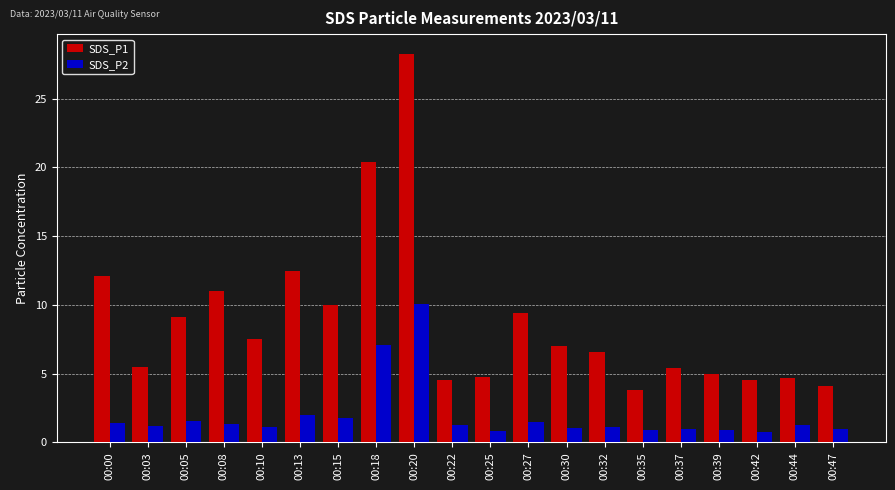

Which series has the largest total across all categories?

SDS_P1